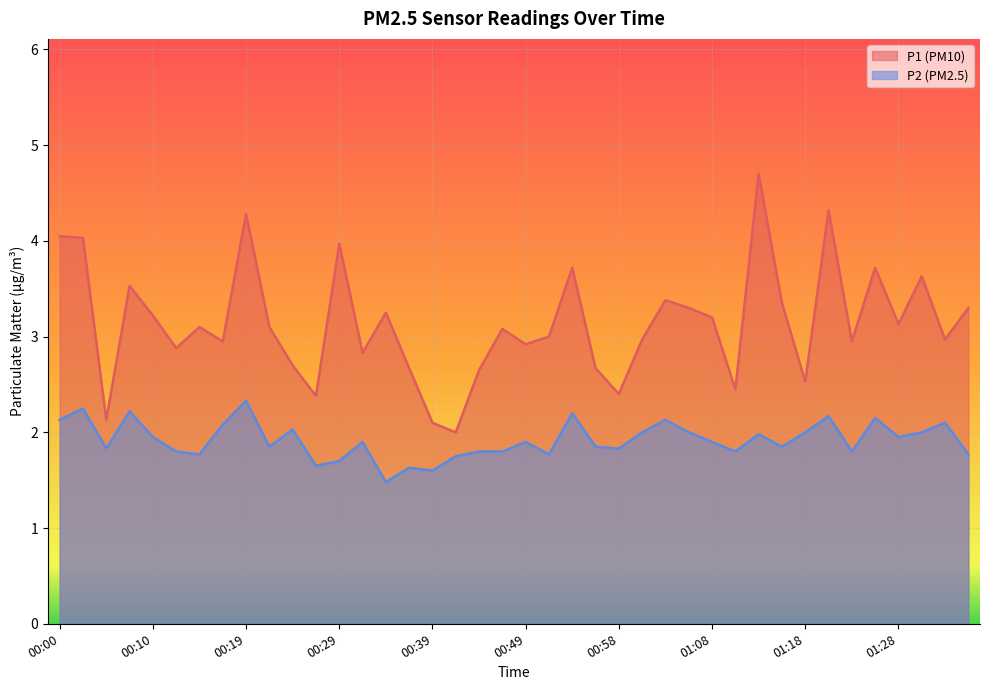

What is the average value of the P2 series?

1.9